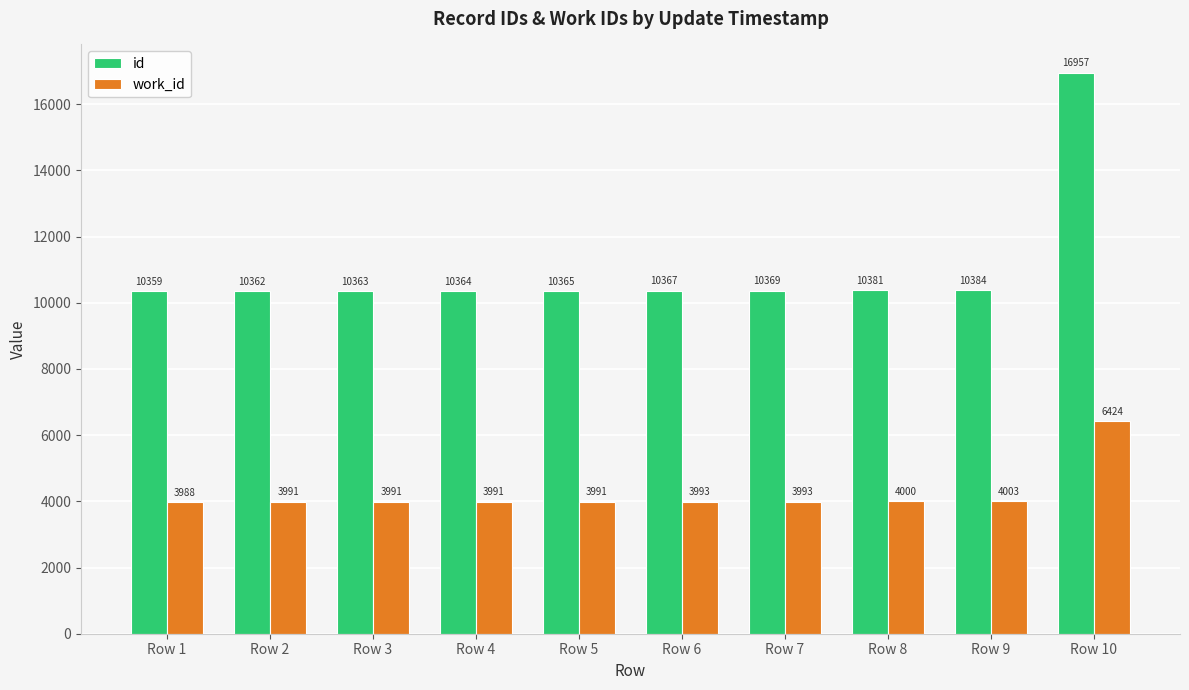

What is the average value of the id series?

11027